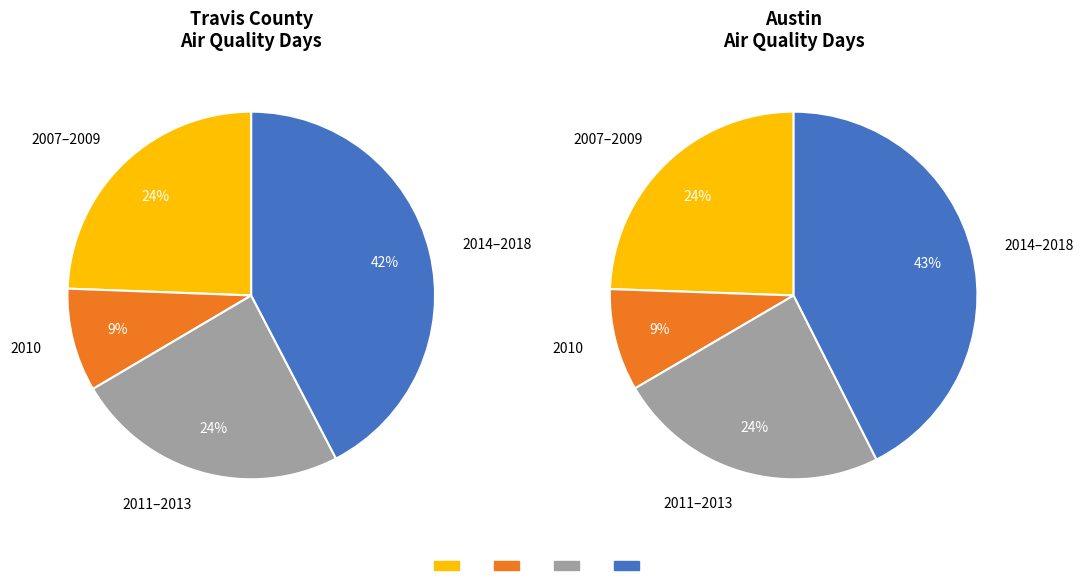

True or false: 2018 accounts for 20% of the total.

False